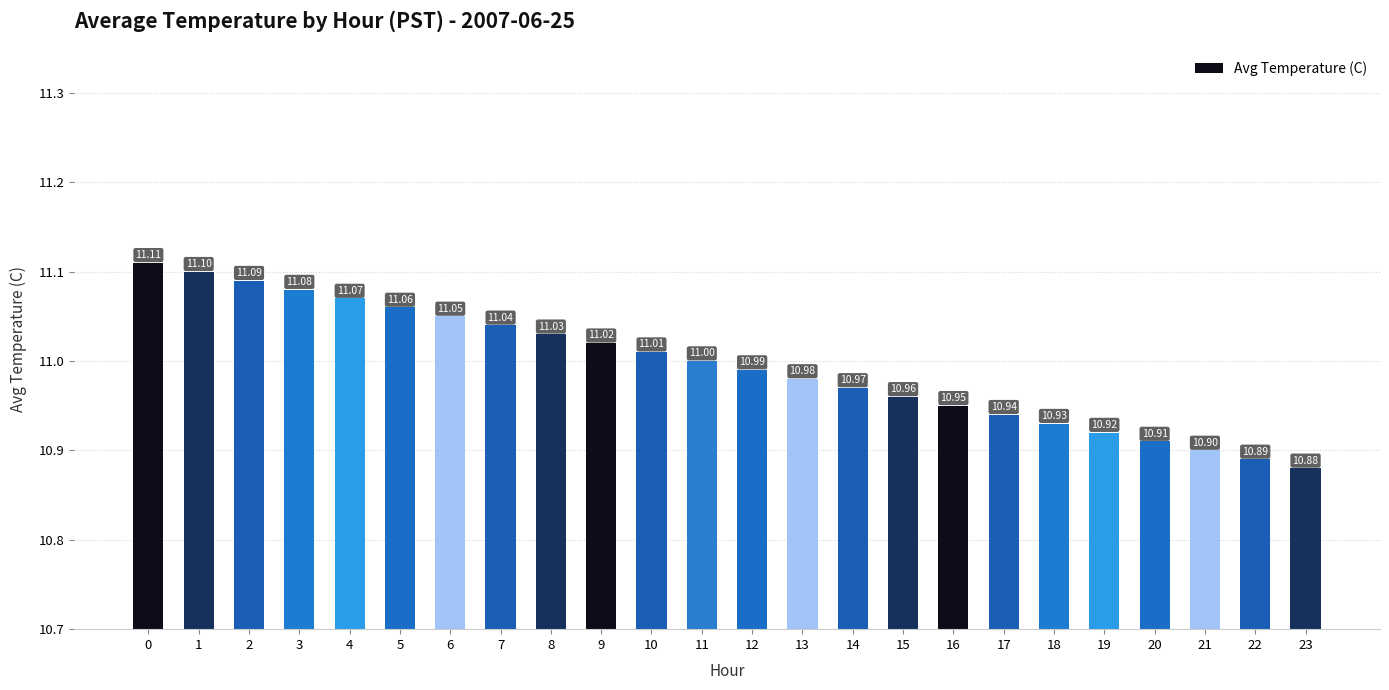

How many values are below 11?

12